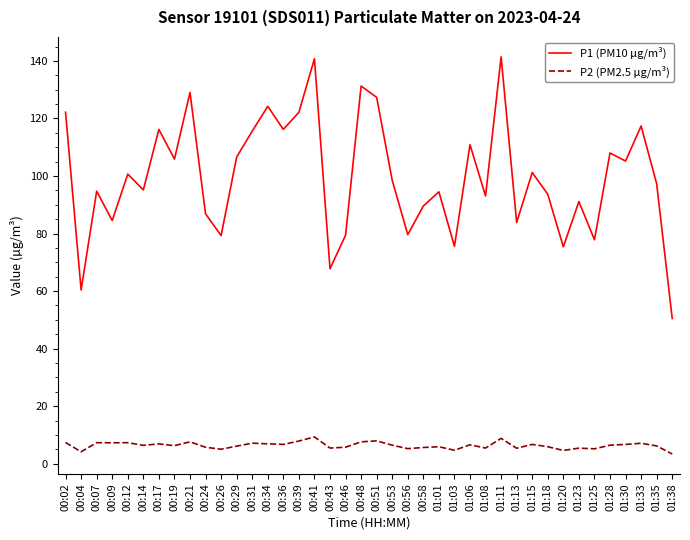

Rank the series by their average value, from lowest to highest.

P2 (PM2.5 µg/m³), P1 (PM10 µg/m³)